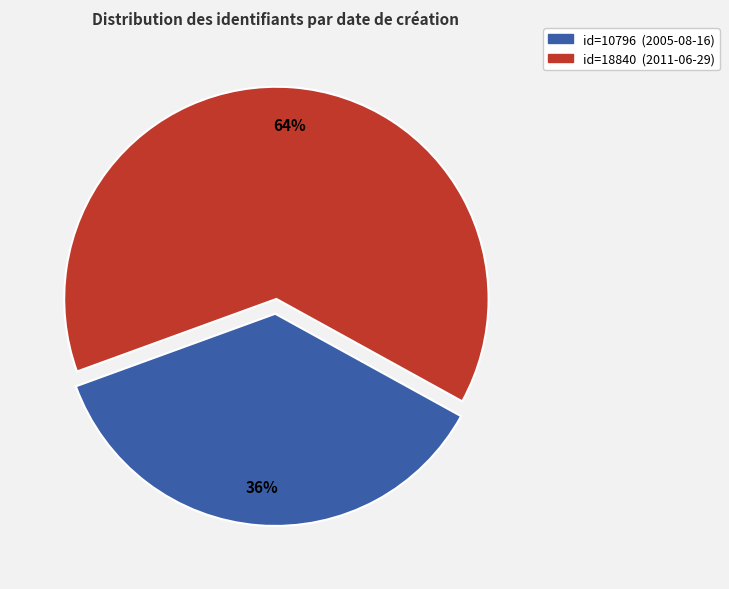

Count the number of slices in the pie.

2